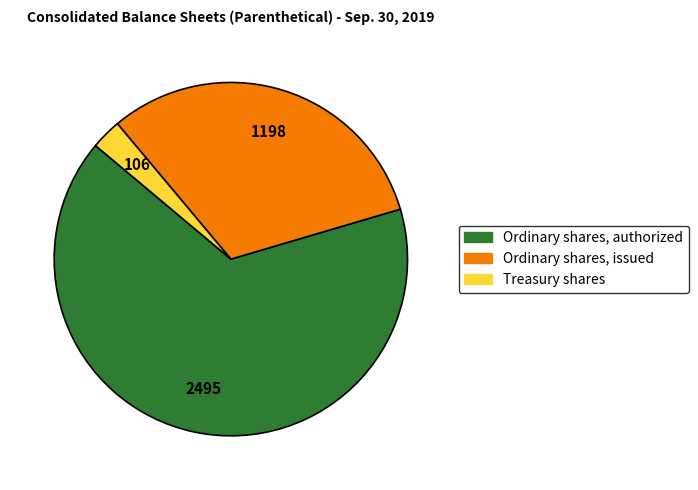

Rank the categories by value from highest to lowest.

Ordinary shares, authorized, Ordinary shares, issued, Treasury shares